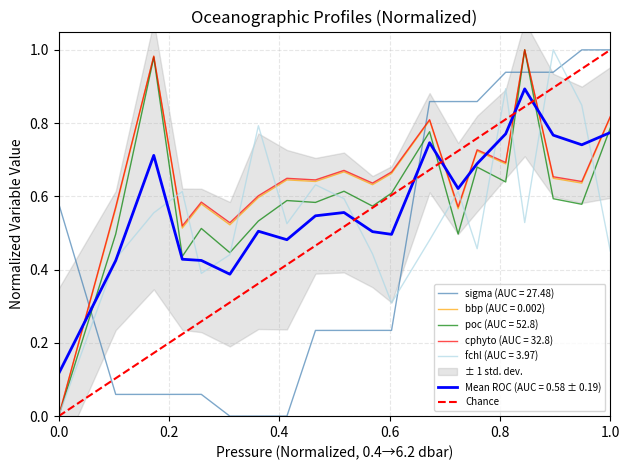

Which series ends up on top after the final intersection of bbp (AUC = 0.002) and sigma (AUC = 27.48)?

sigma (AUC = 27.48)